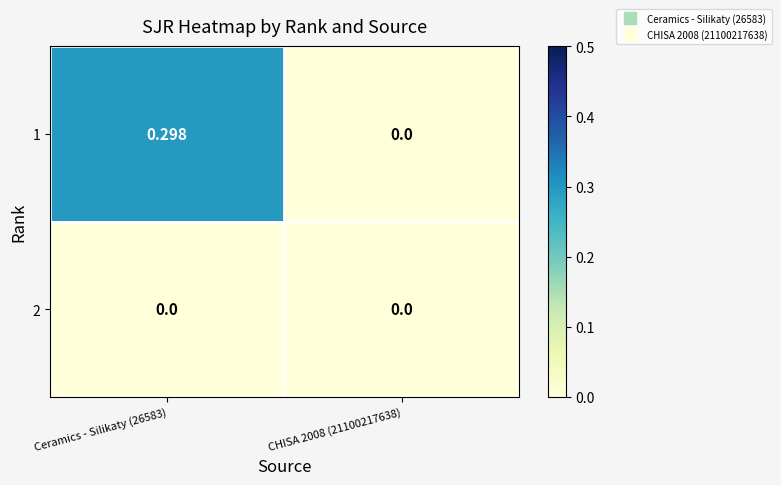

Is the value of 1 at Ceramics - Silikaty (26583) greater than the value of 2 at Ceramics - Silikaty (26583)?

Yes